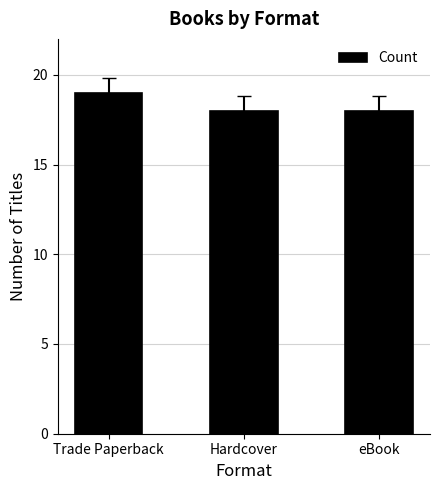

Approximately how many times larger is the value at eBook compared to Trade Paperback?

0.9